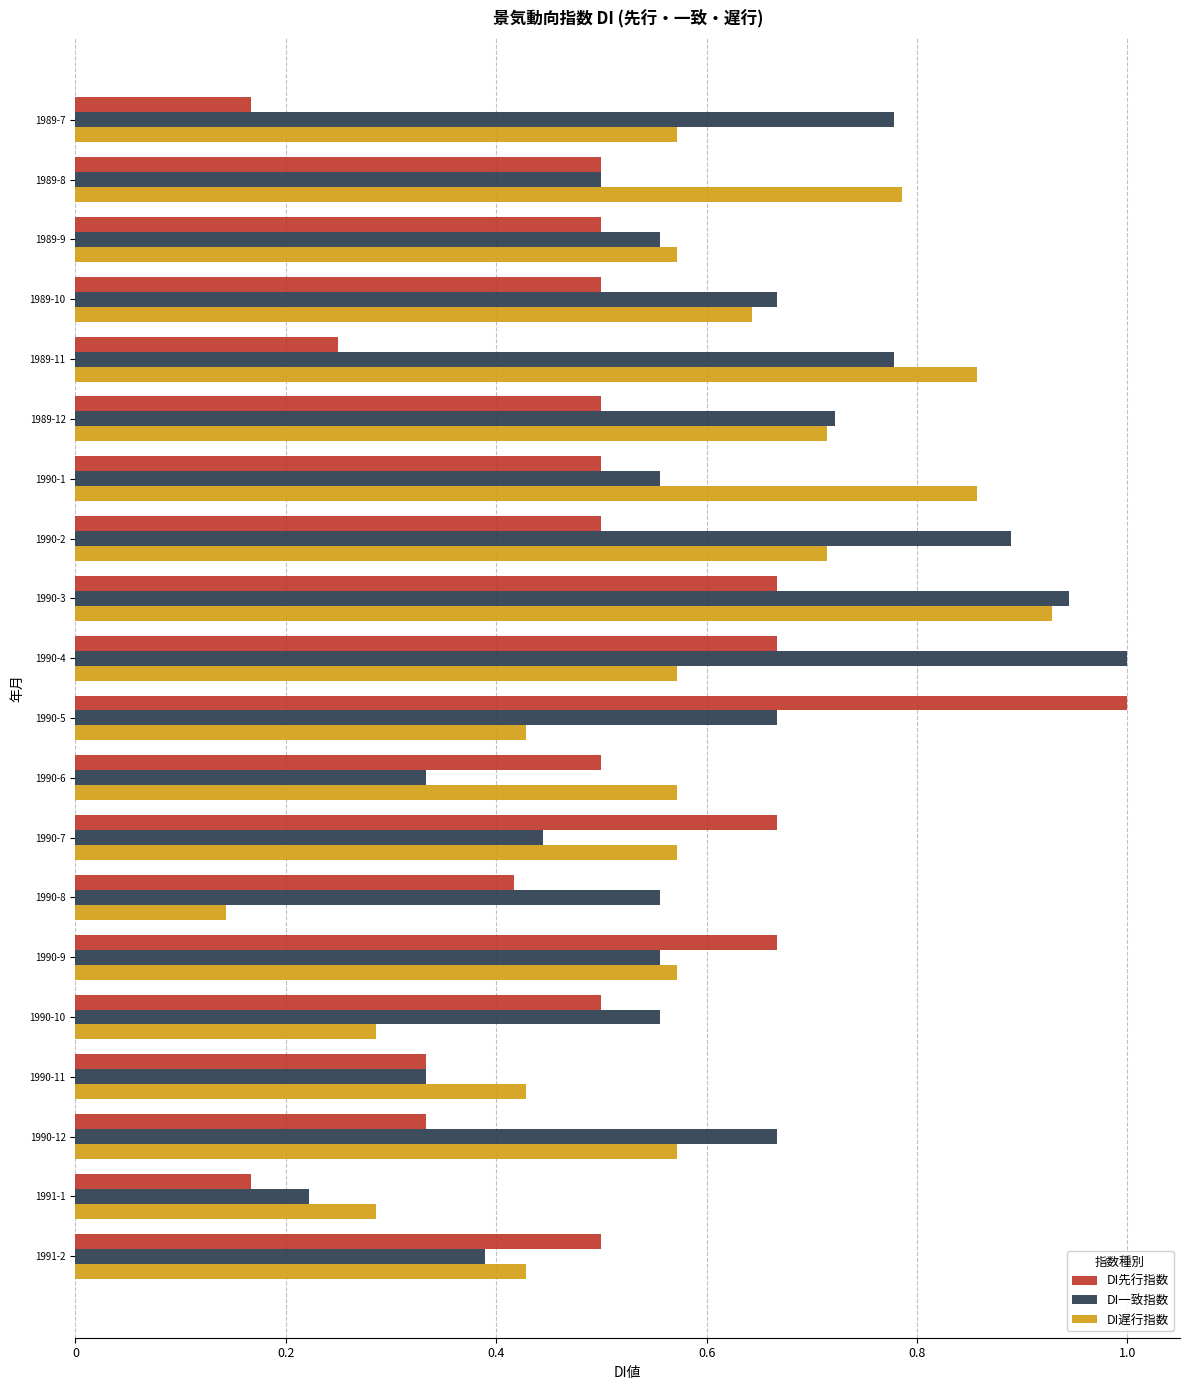

Which label corresponds to the smallest value in the chart?

1990-8